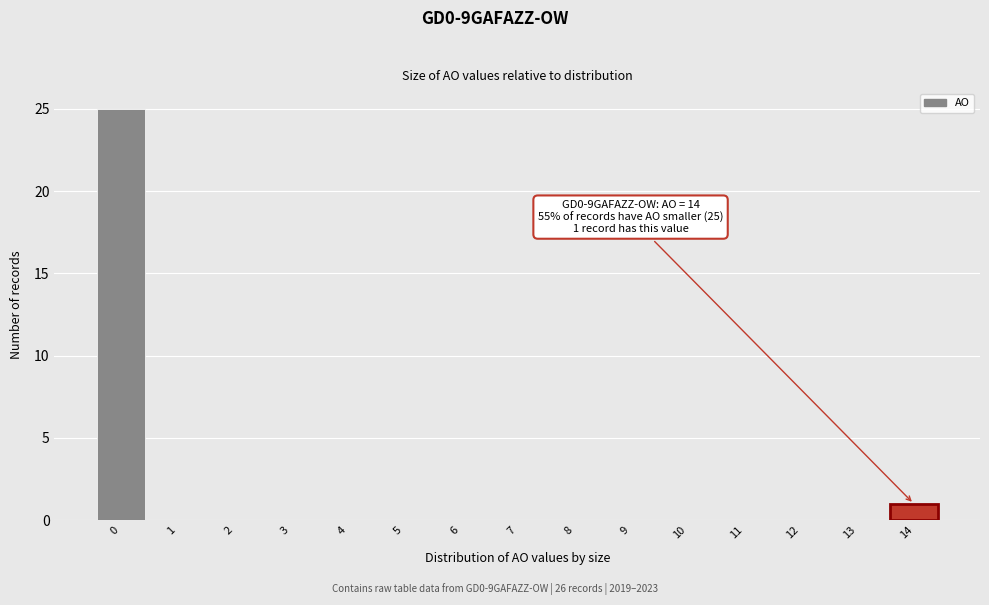

Reading left to right, extract all data points from this chart.

0=25	1=0	2=0	3=0	4=0	5=0	6=0	7=0	8=0	9=0	10=0	11=0	12=0	13=0	14=1